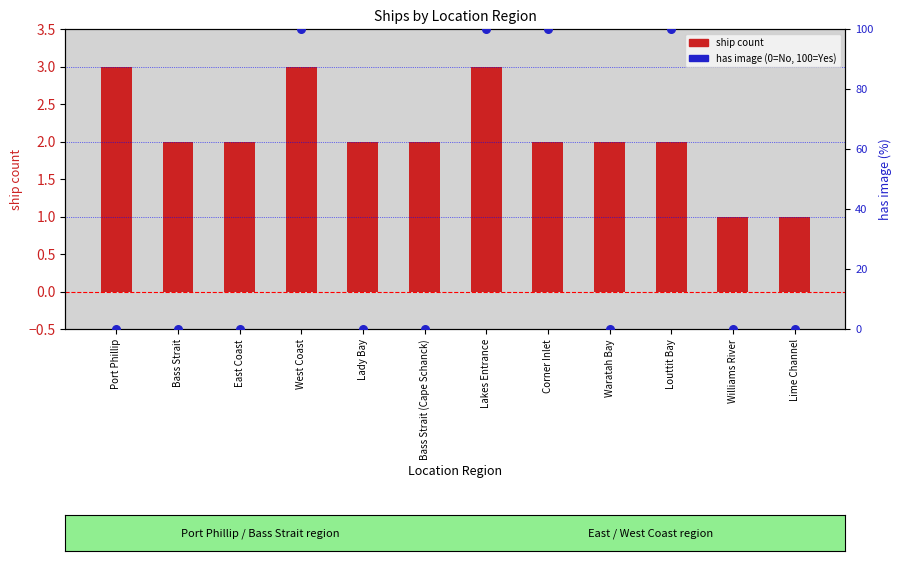

At which category is the sum across all series the highest?

West Coast